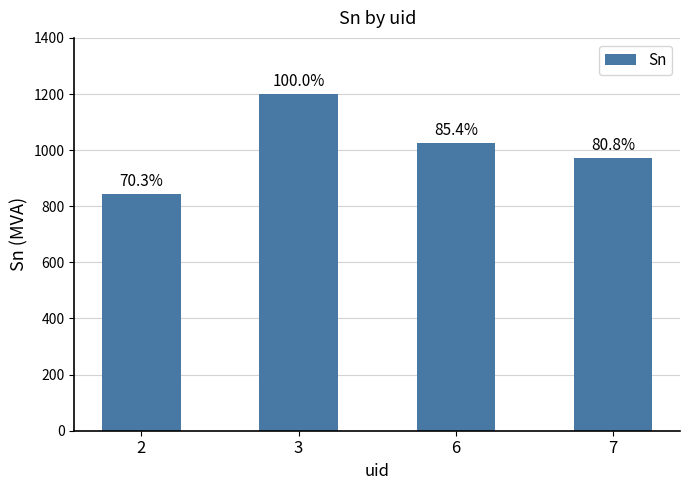

Reading left to right, list all the values displayed in this chart.

2=843.7	3=1200.0	6=1025.2	7=970.2